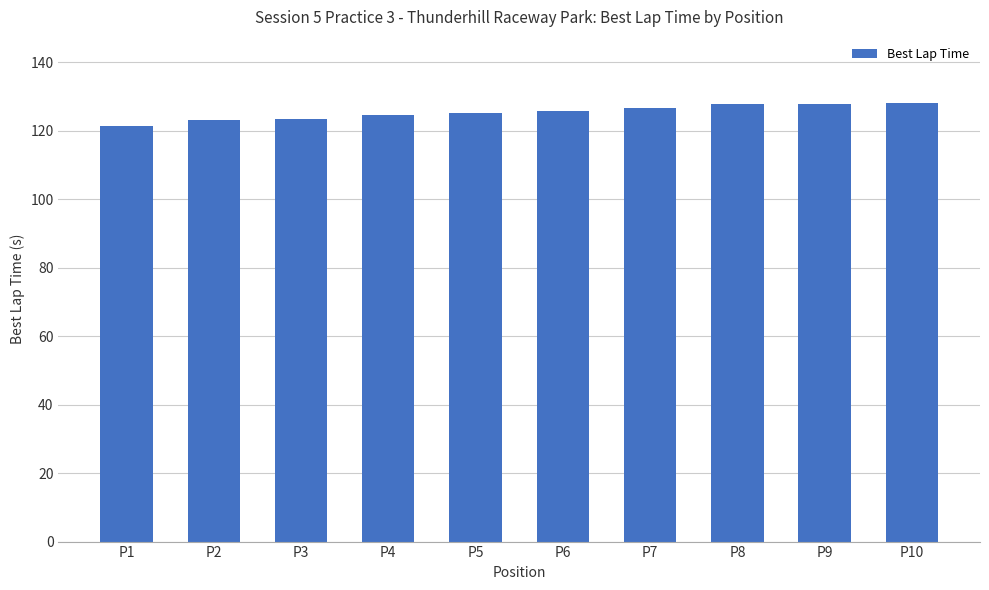

What is the greatest value displayed?

128.2